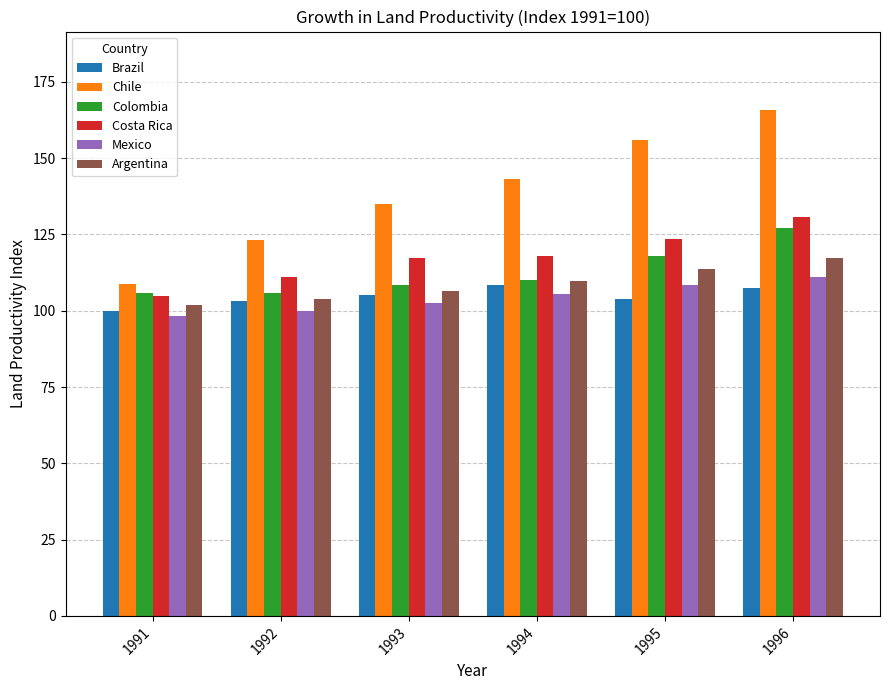

Count the number of categories in the chart.

6